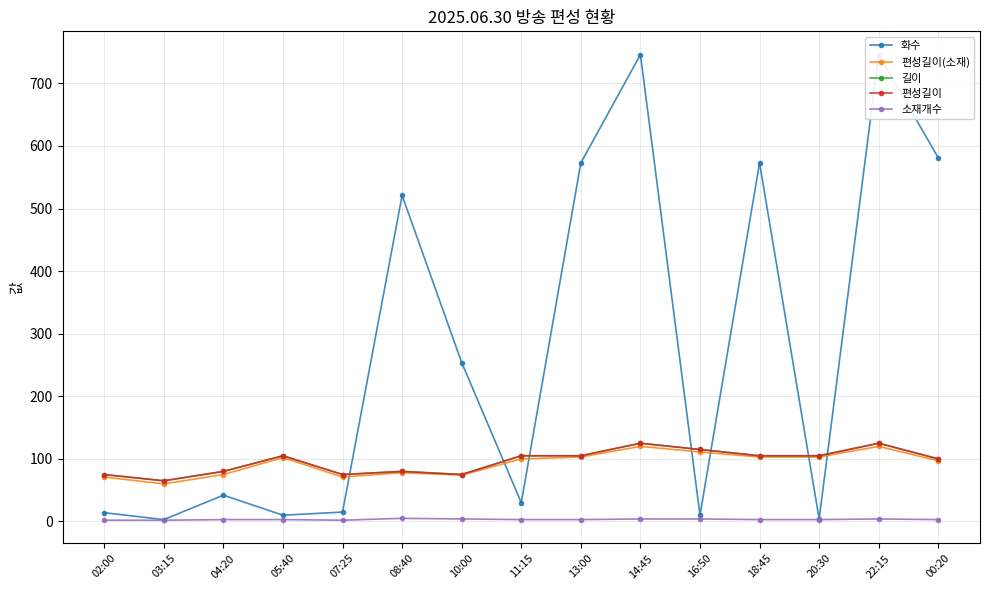

Reading right to left, list all the values displayed in this chart.

화수: 581	746	4	573	10	746	573	30	254	521	15	10	42	3	14
편성길이(소재): 97	120	103	103	111	120	103	100	74	78	71	102	75	60	71
길이: 100	125	105	105	115	125	105	105	75	80	75	105	80	65	75
편성길이: 100	125	105	105	115	125	105	105	75	80	75	105	80	65	75
소재개수: 3	4	3	3	4	4	3	3	4	5	2	3	3	2	2